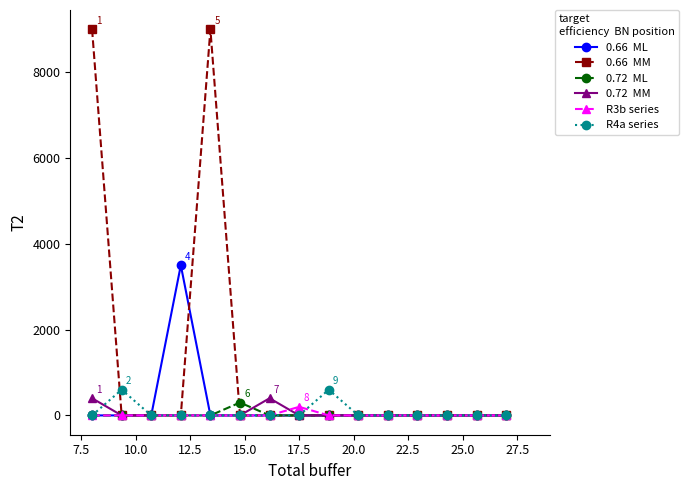

Count the number of categories in the chart.

15